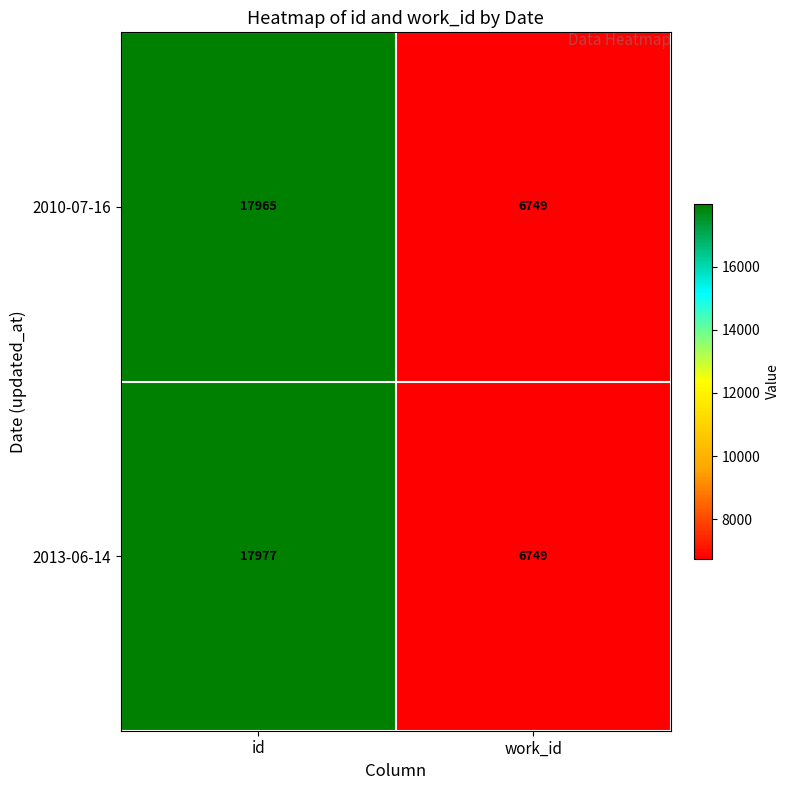

The 2010-07-16 series shows 17965 at id. True or false?

True